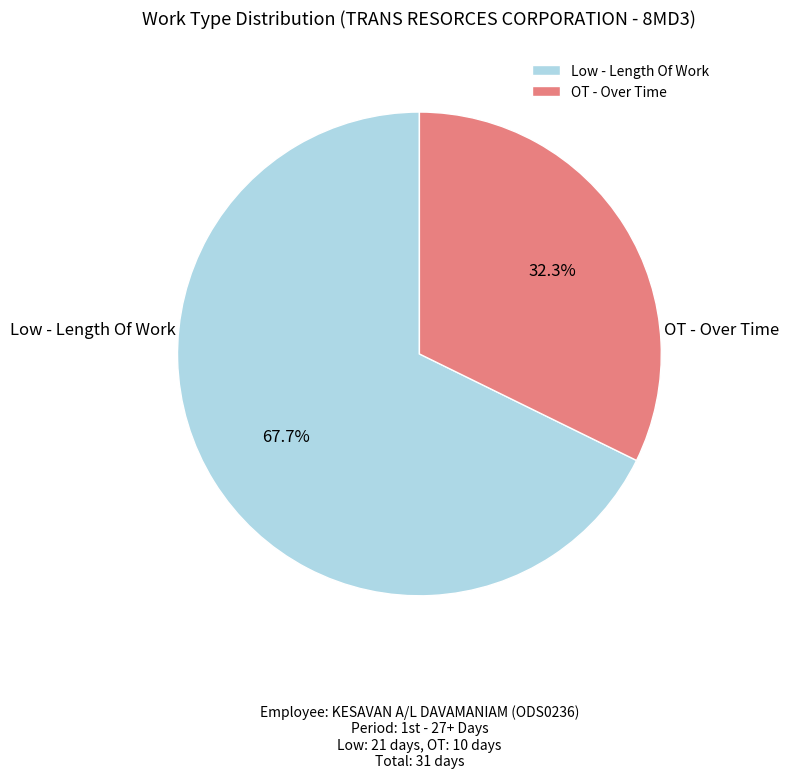

What is the total percentage of Low - Length Of Work and OT - Over Time?

100.0%